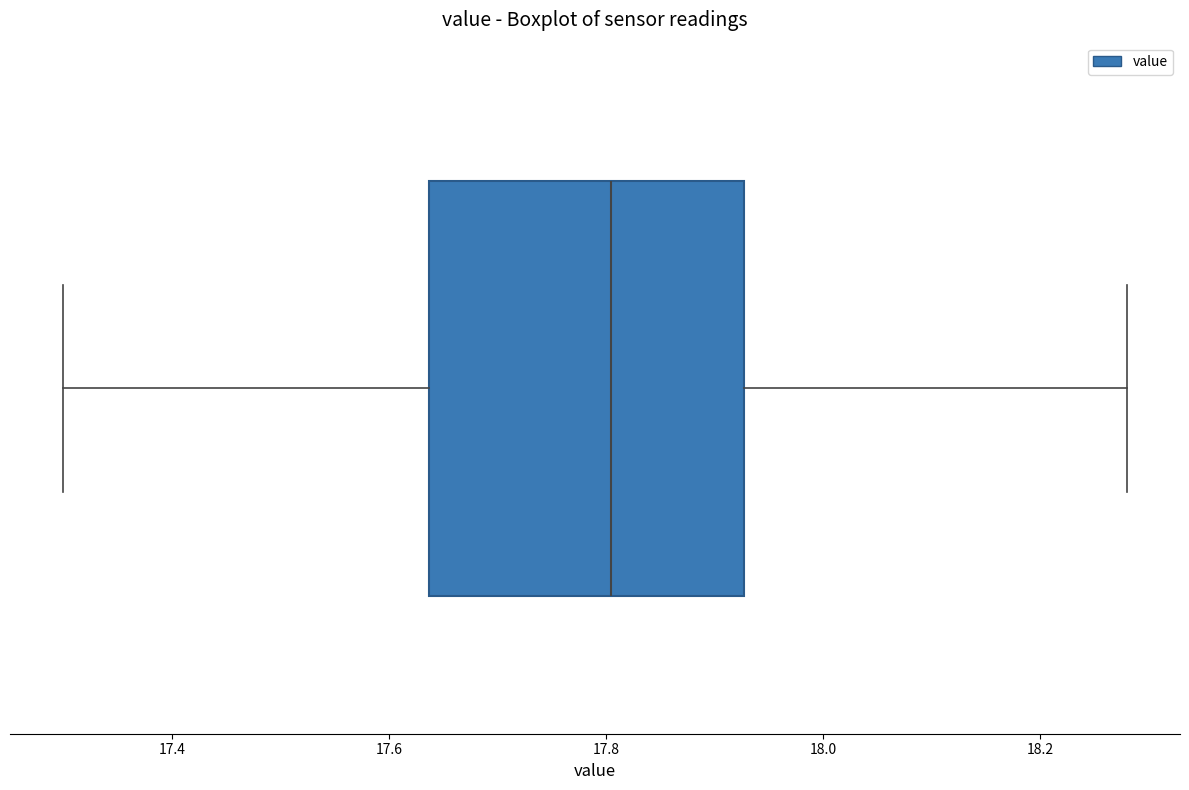

Read this box plot against the x-axis: the position of the median line, the range covered by the box, and the ends of both whiskers. The values are not printed on the chart, so give them approximately, as read against the axis.

median 17.80, box 17.64 to 17.92, whiskers 17.30 to 18.28